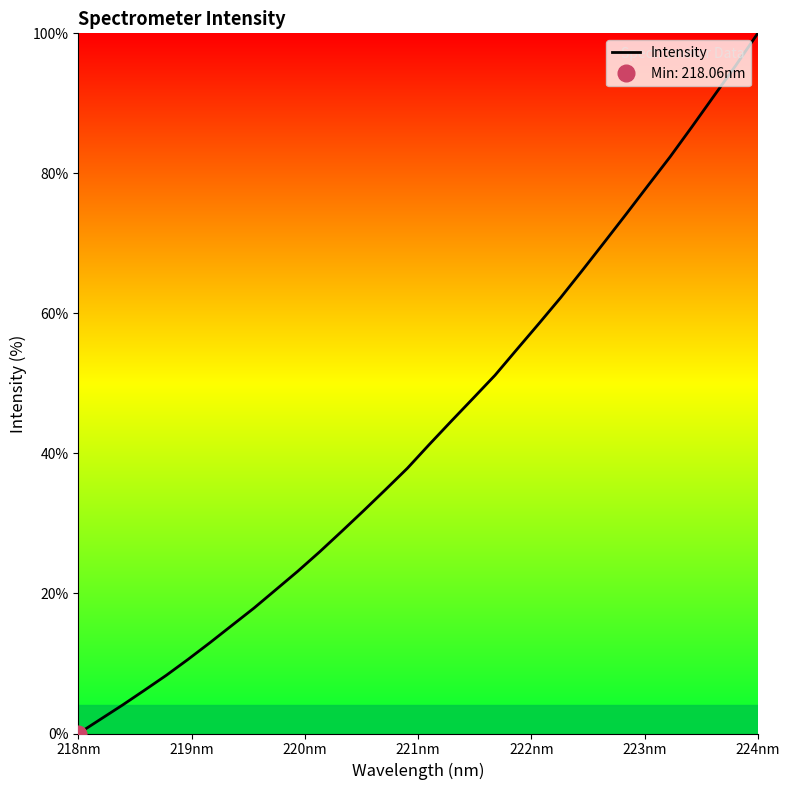

How many data points are above 41?

16